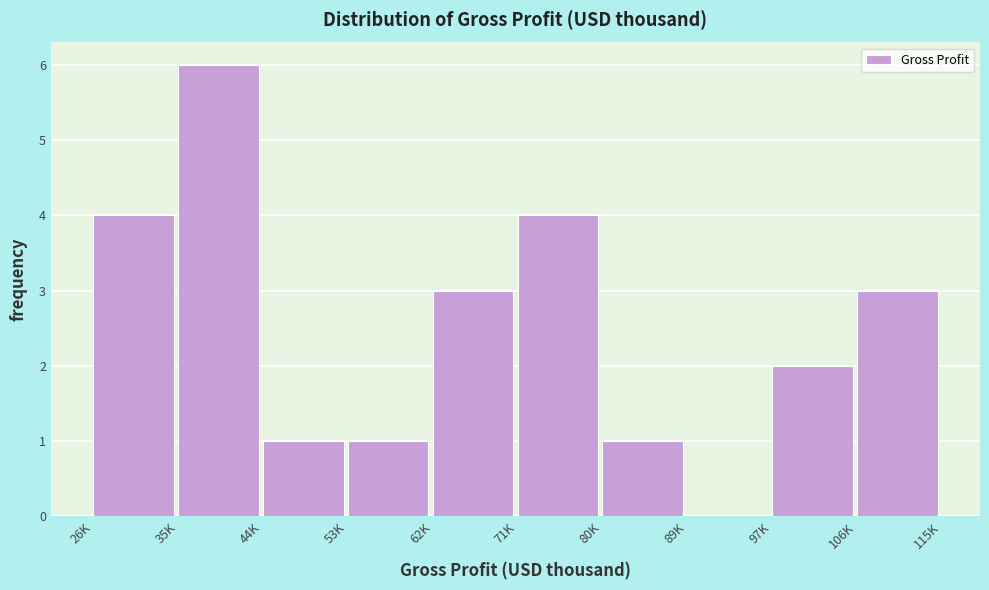

Reading left to right, list all the values displayed in this chart.

26K=4	35K=6	44K=1	53K=1	62K=3	71K=4	80K=1	89K=0	97K=2	106K=3